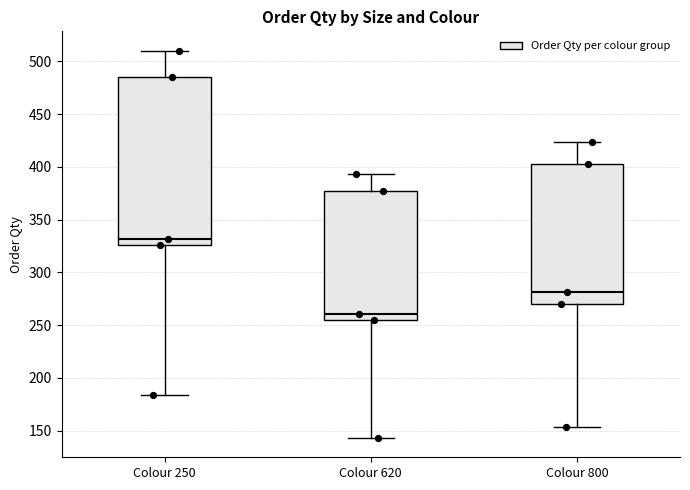

Where does the lower whisker of the box for Colour 800 end on the y-axis? The values are not printed on the chart, so give them approximately, as read against the axis.

155